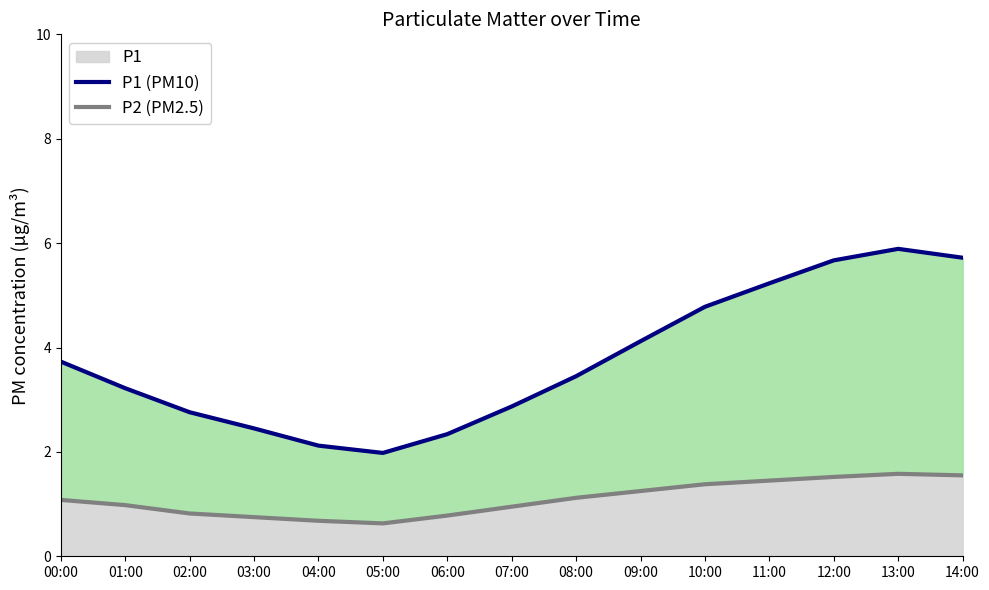

Reading right to left, list all the values displayed in this chart.

P1 (PM10): 14:00=5.7	13:00=5.9	12:00=5.7	11:00=5.2	10:00=4.8	09:00=4.1	08:00=3.5	07:00=2.9	06:00=2.3	05:00=2.0	04:00=2.1	03:00=2.5	02:00=2.8	01:00=3.2	00:00=3.7
P2 (PM2.5): 14:00=1.6	13:00=1.6	12:00=1.5	11:00=1.4	10:00=1.4	09:00=1.2	08:00=1.1	07:00=0.9	06:00=0.8	05:00=0.6	04:00=0.7	03:00=0.8	02:00=0.8	01:00=1.0	00:00=1.1